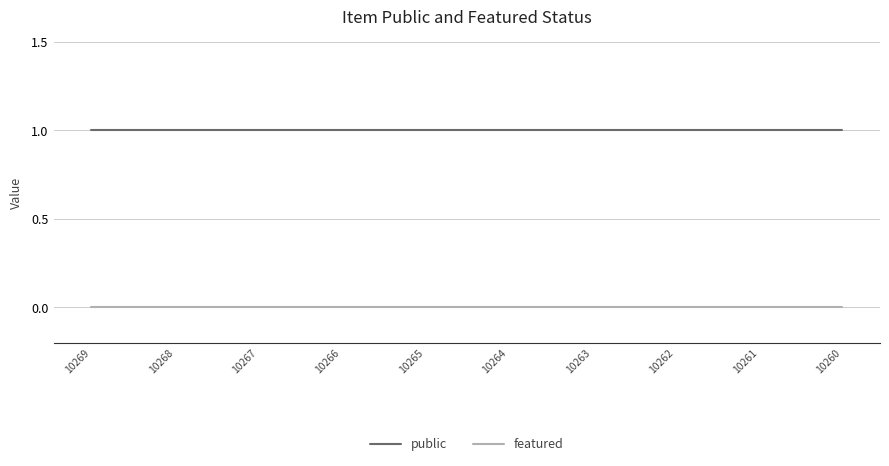

Reading left to right, what are all the values shown in this chart?

public: 10269=1	10268=1	10267=1	10266=1	10265=1	10264=1	10263=1	10262=1	10261=1	10260=1
featured: 10269=0	10268=0	10267=0	10266=0	10265=0	10264=0	10263=0	10262=0	10261=0	10260=0